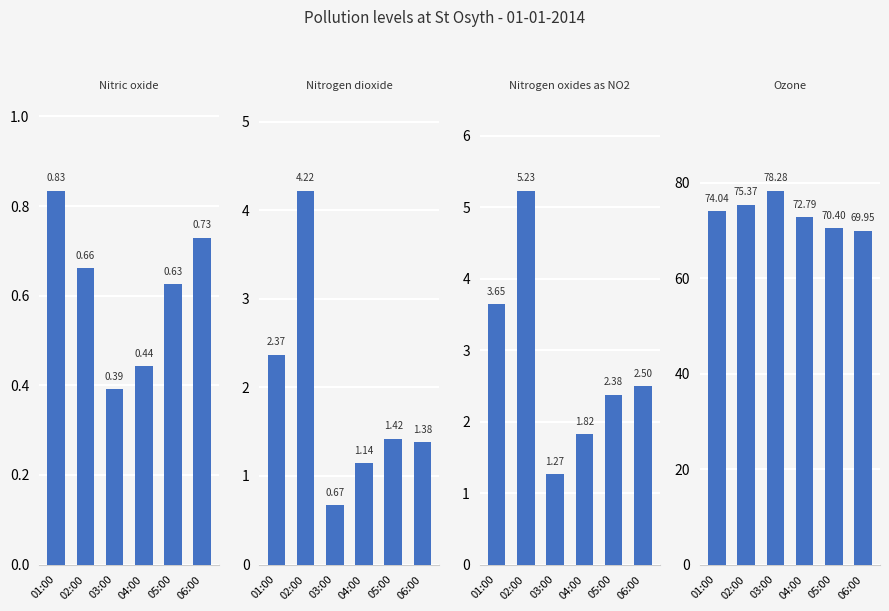

Is it true that Ozone equals 43.1 at 02:00?

False